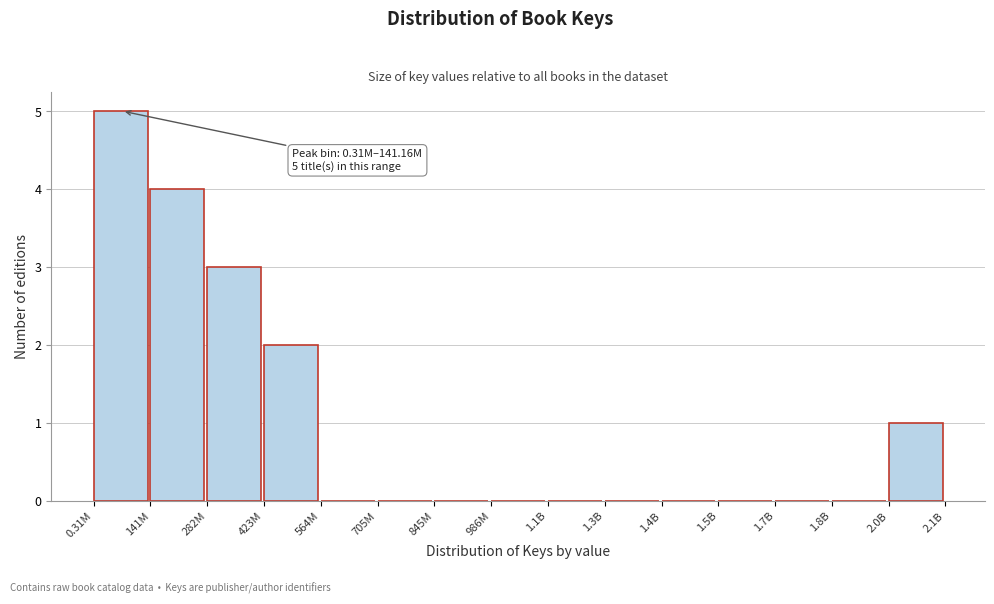

Reading left to right, what are all the values shown in this chart?

0.31M=5	141M=4	282M=3	423M=2	564M=0	705M=0	845M=0	986M=0	1.1B=0	1.3B=0	1.4B=0	1.5B=0	1.7B=0	1.8B=0	2.0B=1